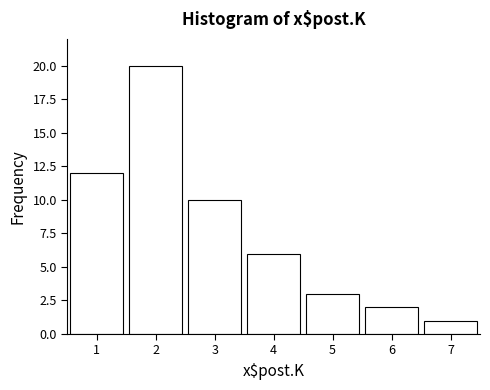

Reading right to left, transcribe all the data shown in this chart.

1	2	3	6	10	20	12